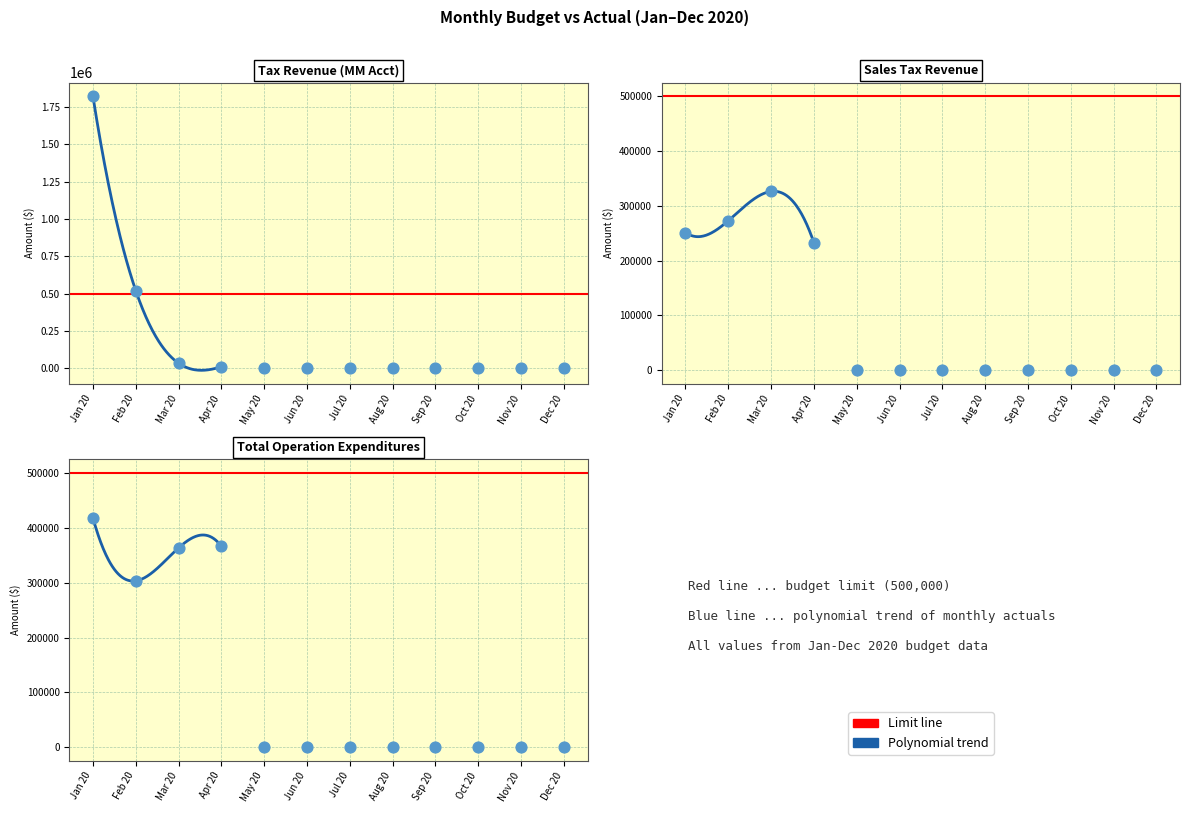

At how many categories does at least one series exceed 828624?

1